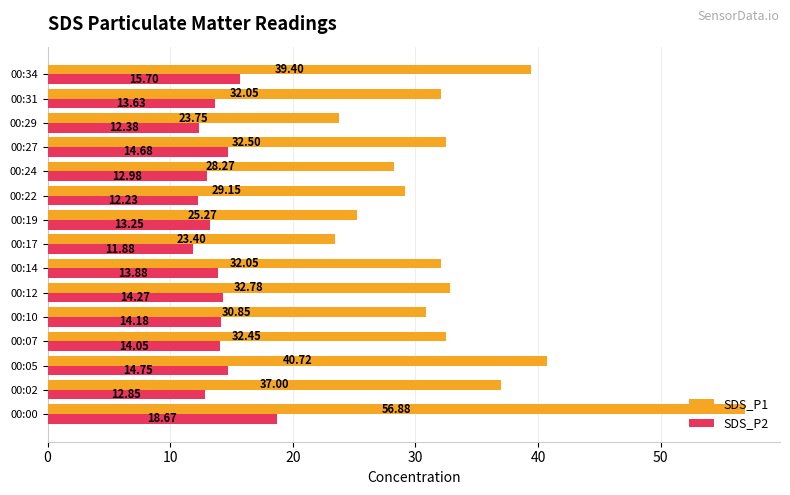

Where is SDS_P1 nearest to the value 40?

00:34